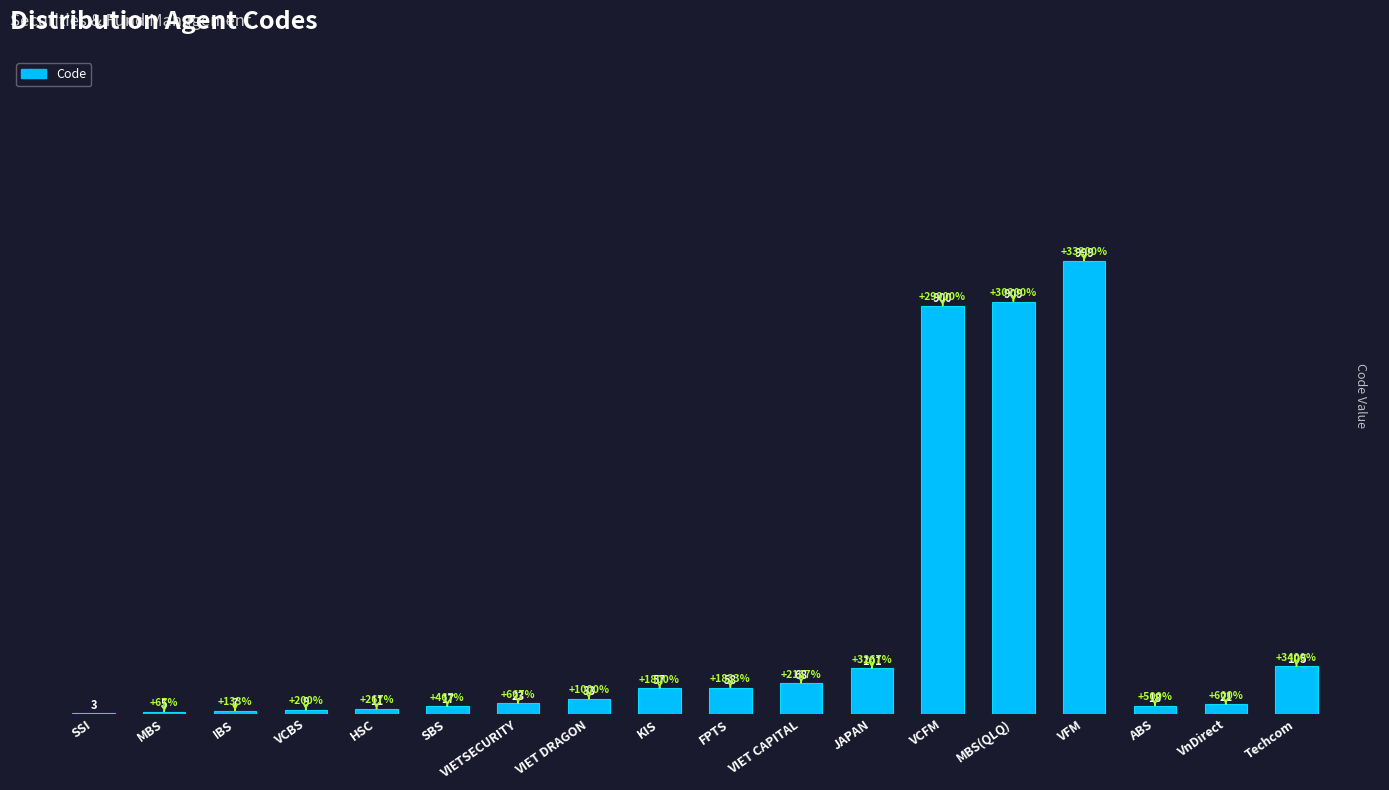

What is the ratio of the value at MBS(QLQ) to the value at VFM?

0.9